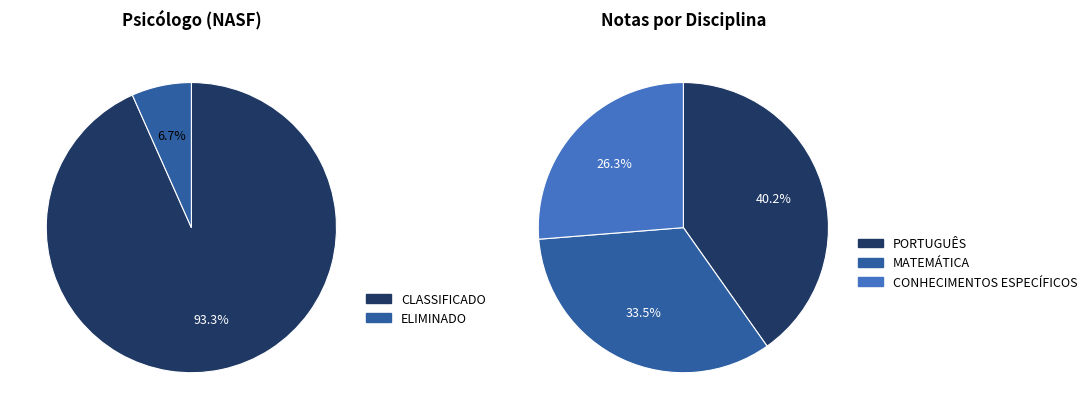

Does 7 account for over 50% of the chart?

No